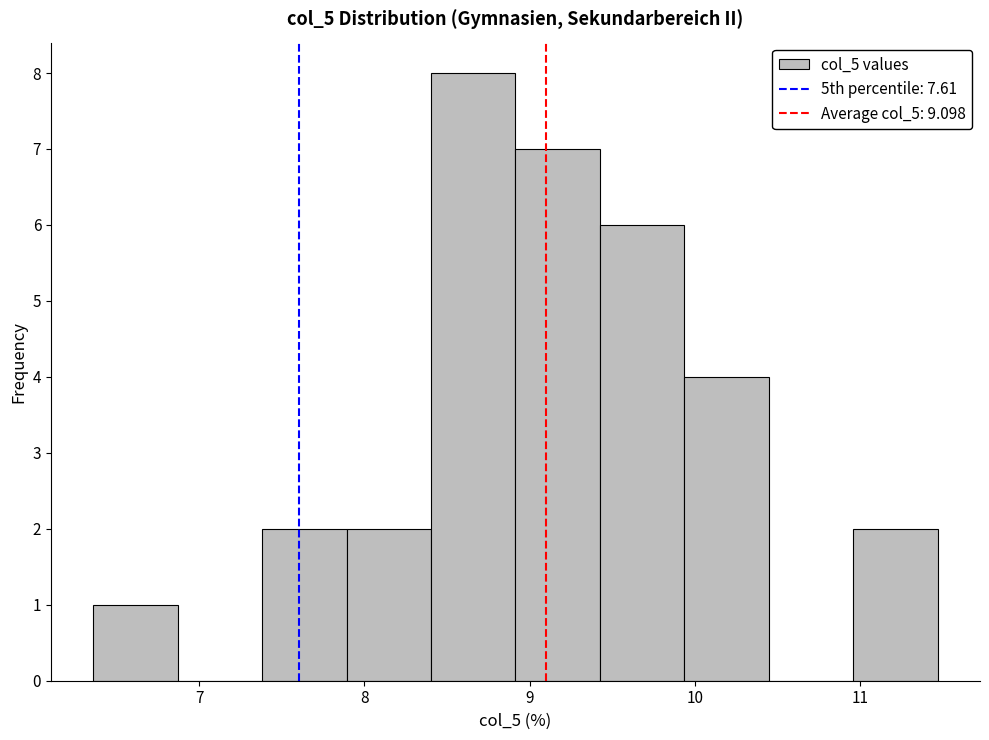

Reading left to right, transcribe this chart: for each bar, give the range it covers on the x-axis and its height. Neither the bar edges nor the heights are printed on the chart, so give them approximately, as read against the axes.

6.4 to 6.9: 1
6.9 to 7.4: 0
7.4 to 7.9: 2
7.9 to 8.4: 2
8.4 to 8.9: 8
8.9 to 9.4: 7
9.4 to 9.9: 6
9.9 to 10.4: 4
10.4 to 11.0: 0
11.0 to 11.5: 2